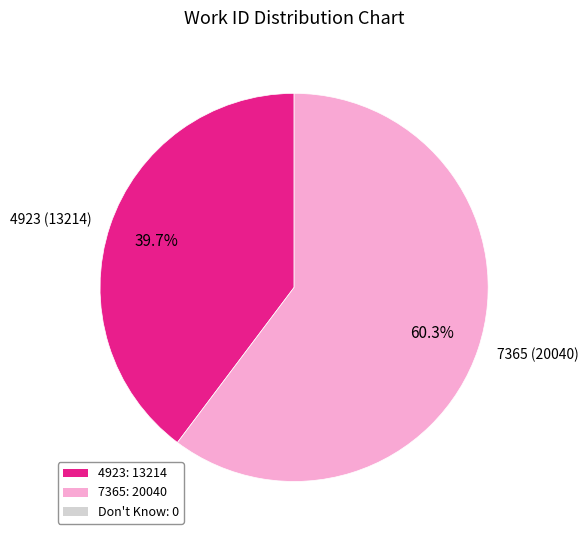

How many slices are in this pie chart?

2